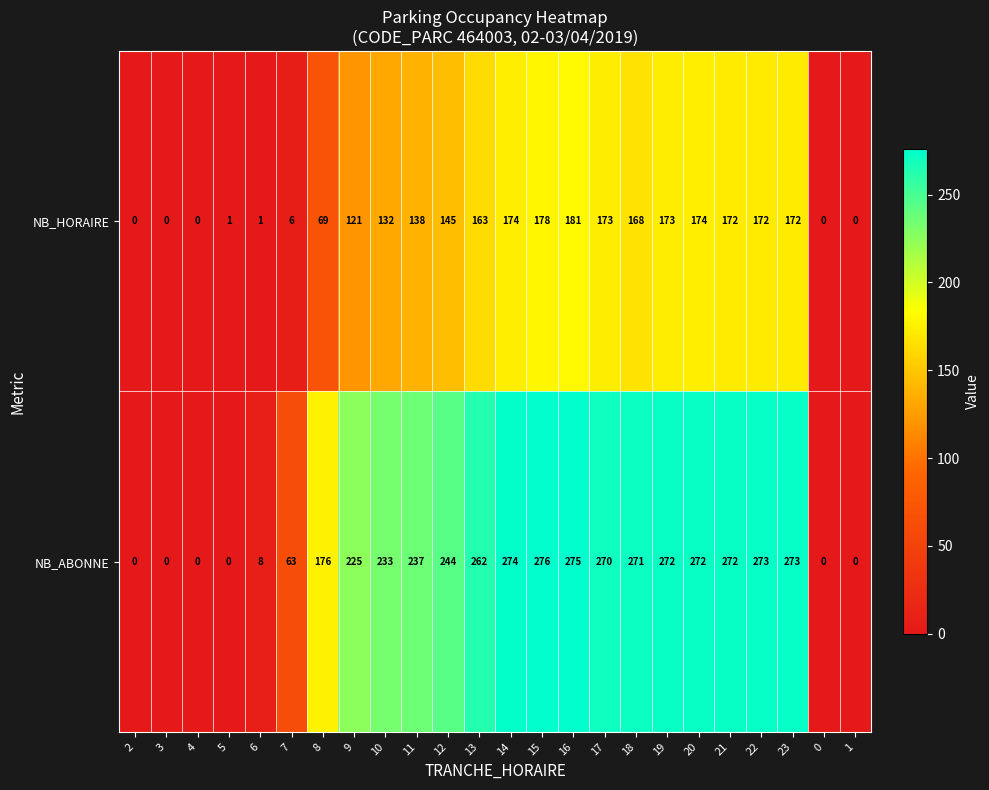

Is it true that NB_ABONNE equals 89 at 12?

False